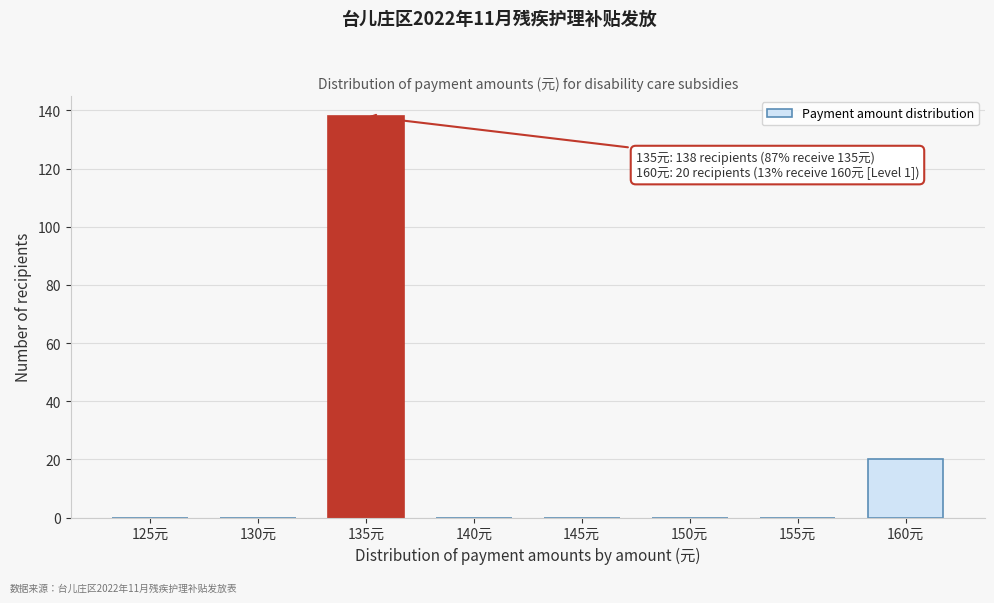

What is the sum of all values?

158